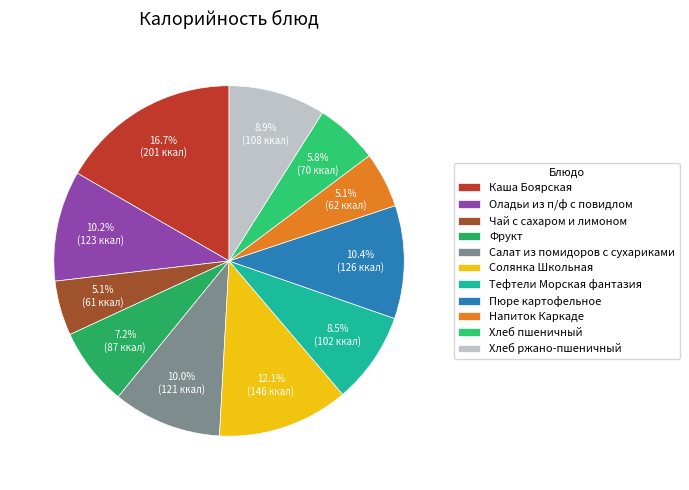

Count the number of slices in the pie.

11